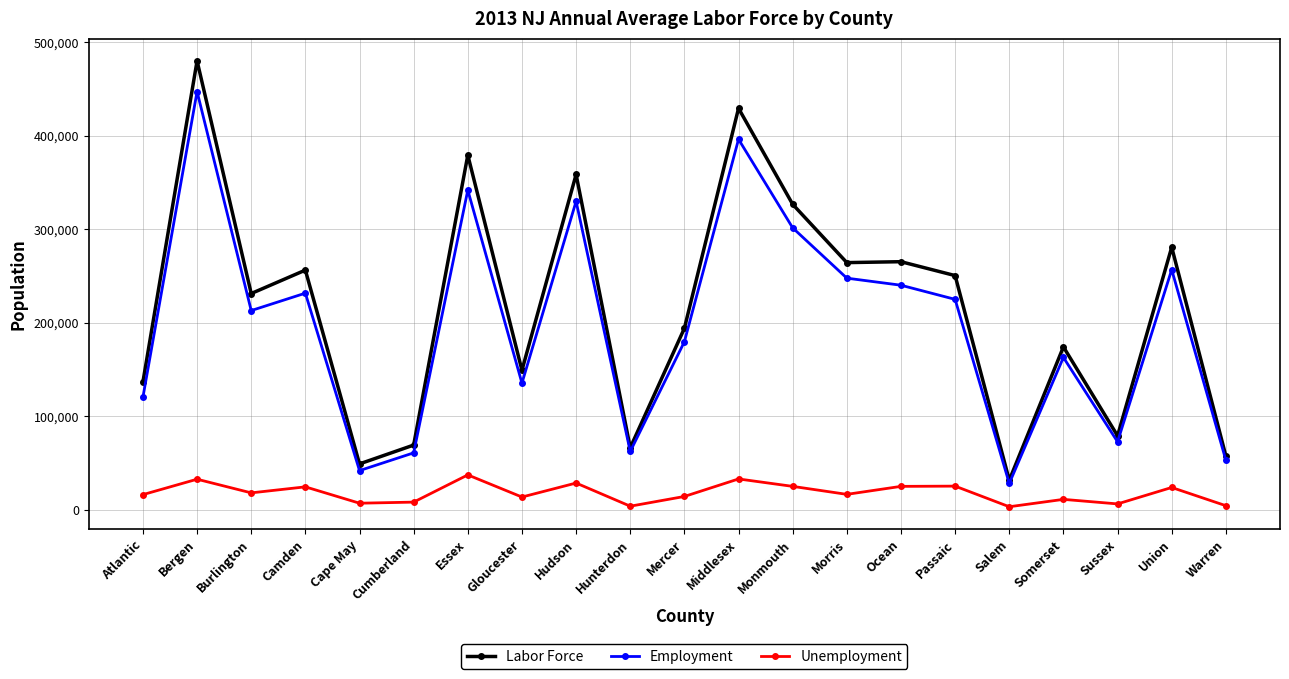

What is the lowest value of the Labor Force series?

31685